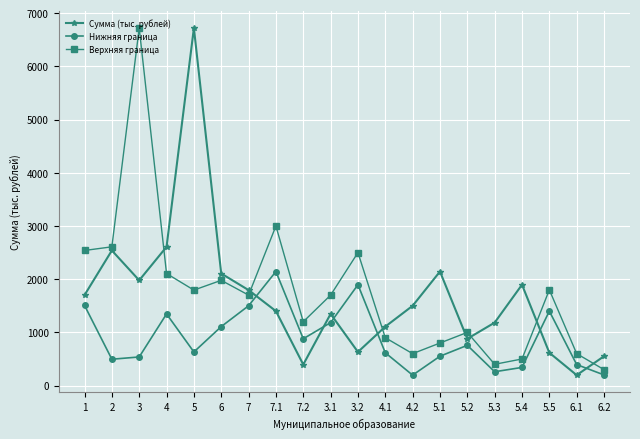

At 5, list the series in order from largest to smallest.

Сумма (тыс. рублей), Верхняя граница, Нижняя граница